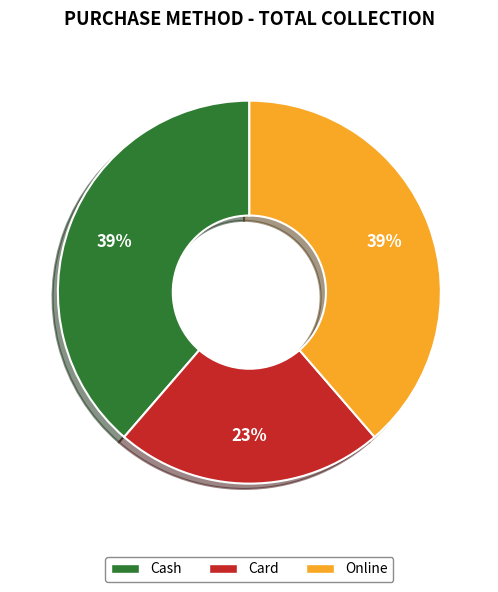

Count the number of slices in the pie.

3